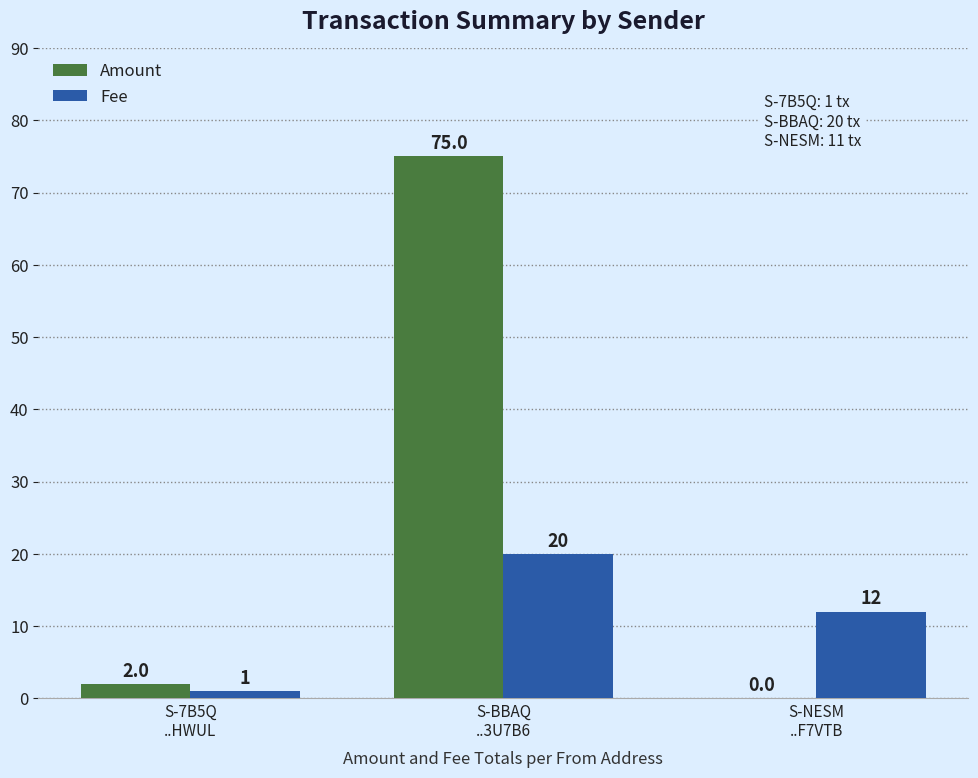

What is the highest value of the Fee series?

20.0